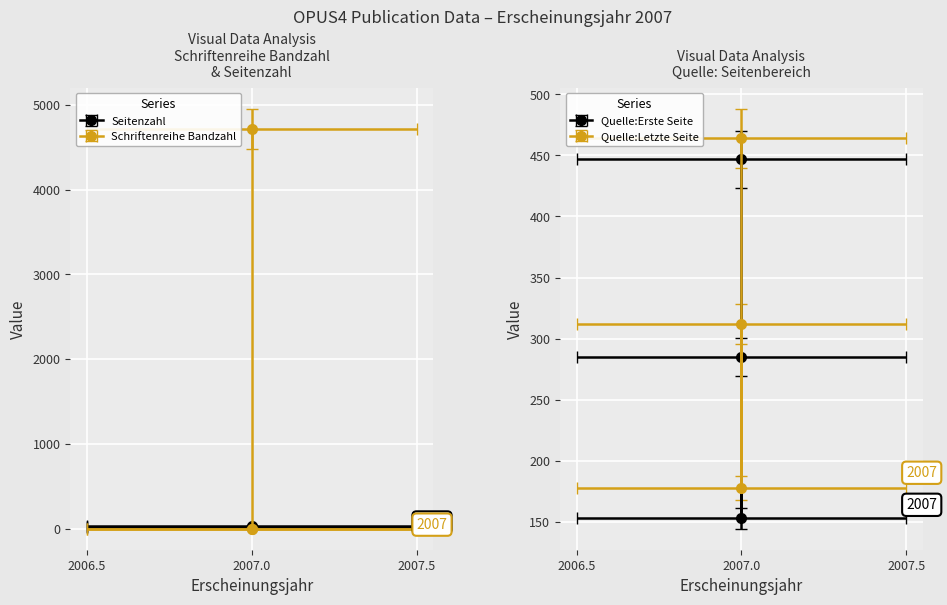

What is the value of the Seitenzahl point at the 2nd from the left?

25.0